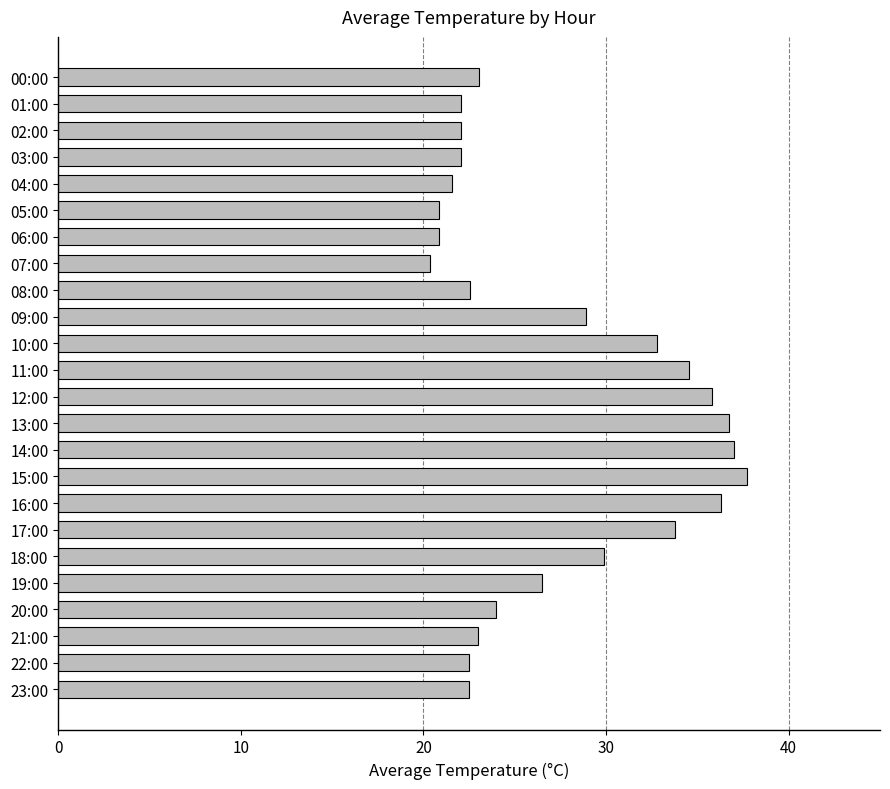

Is it true that the value at 17:00 is 33.8?

True